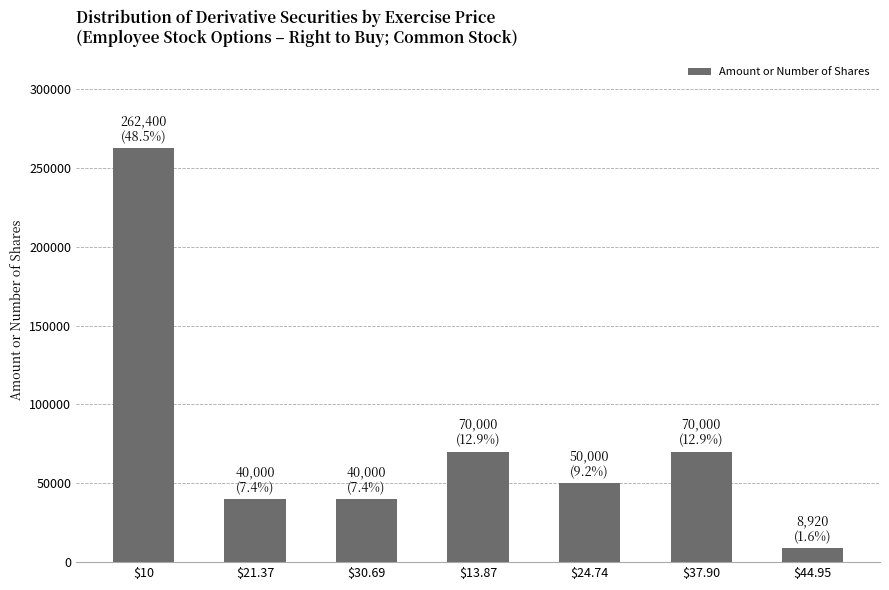

What position from the left is $37.90?

6